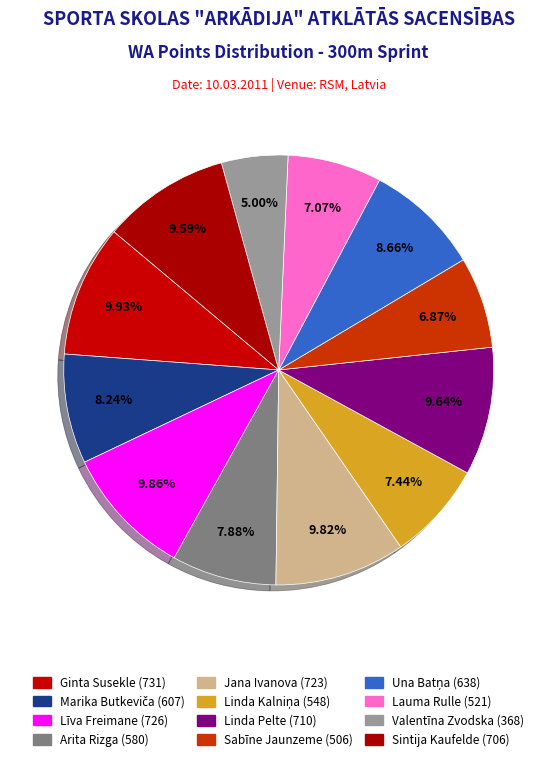

To the nearest percent, what portion does Sintija Kaufelde represent?

10%